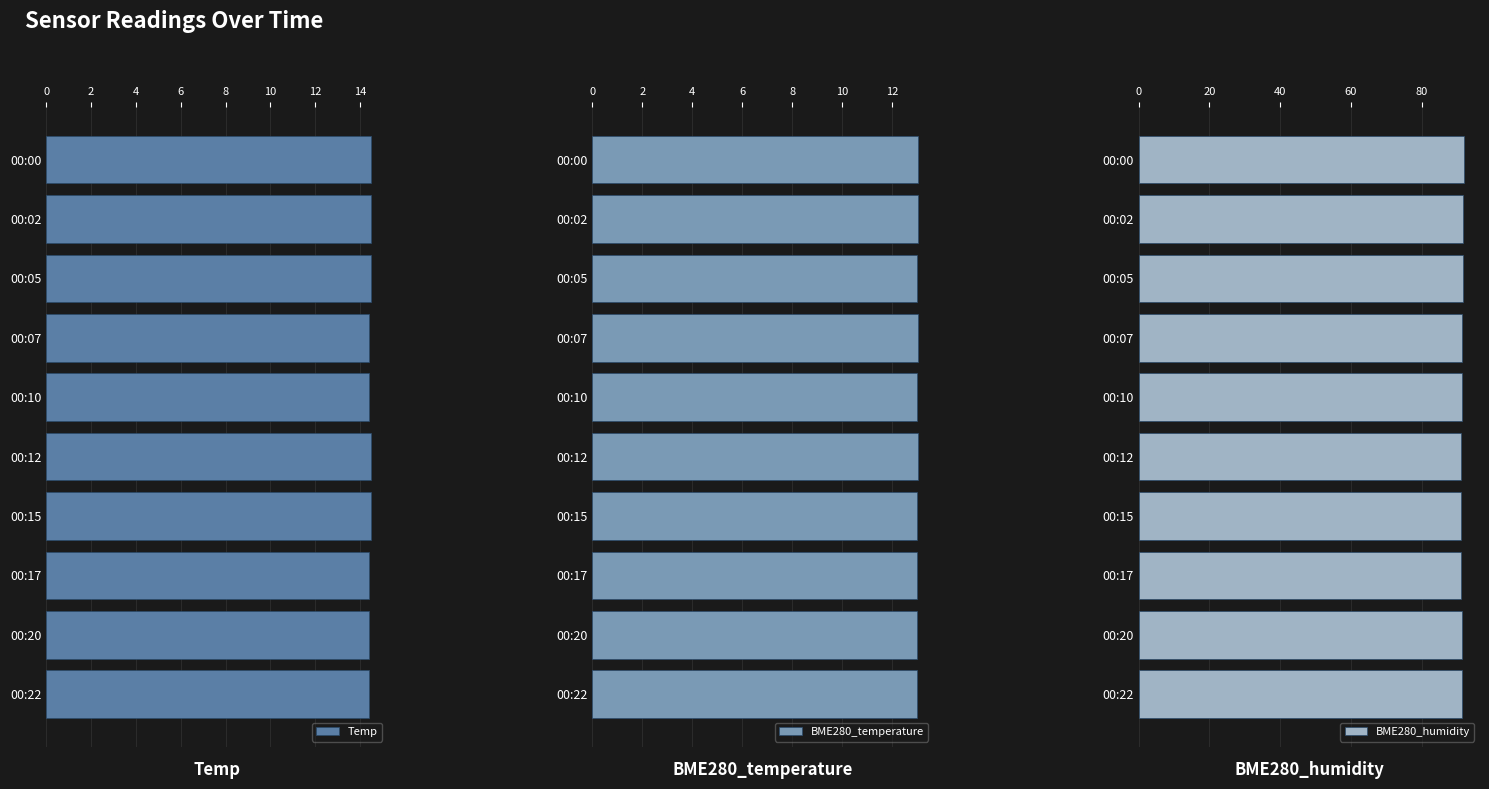

Count the Temp values in the range 14 to 15.

10